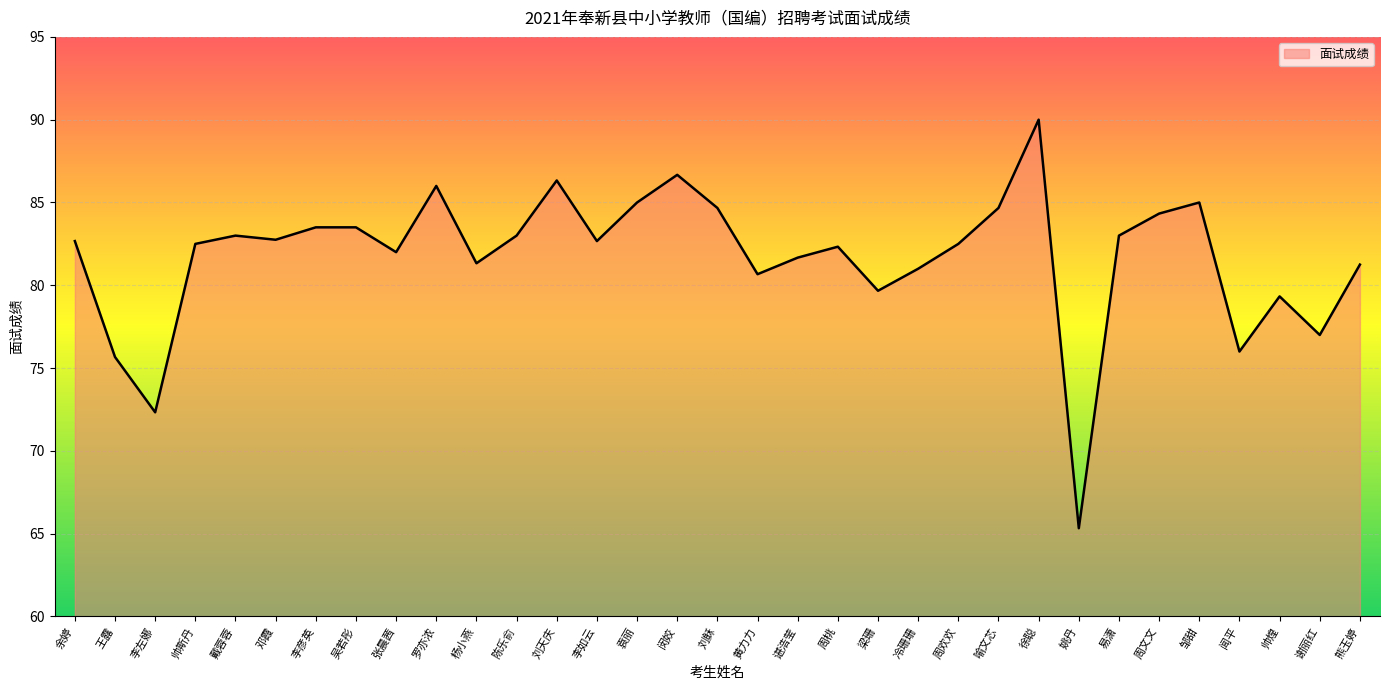

How many lines are shown in the chart?

1